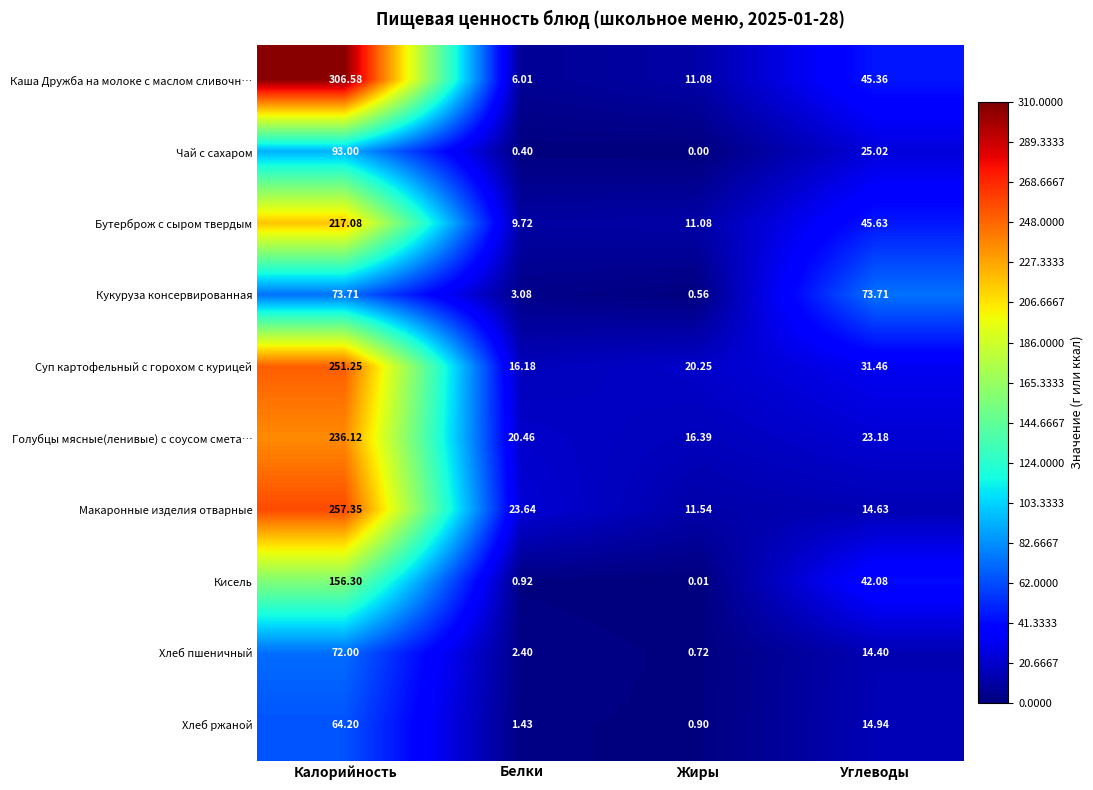

What is the total value across all series at Жиры?

72.5